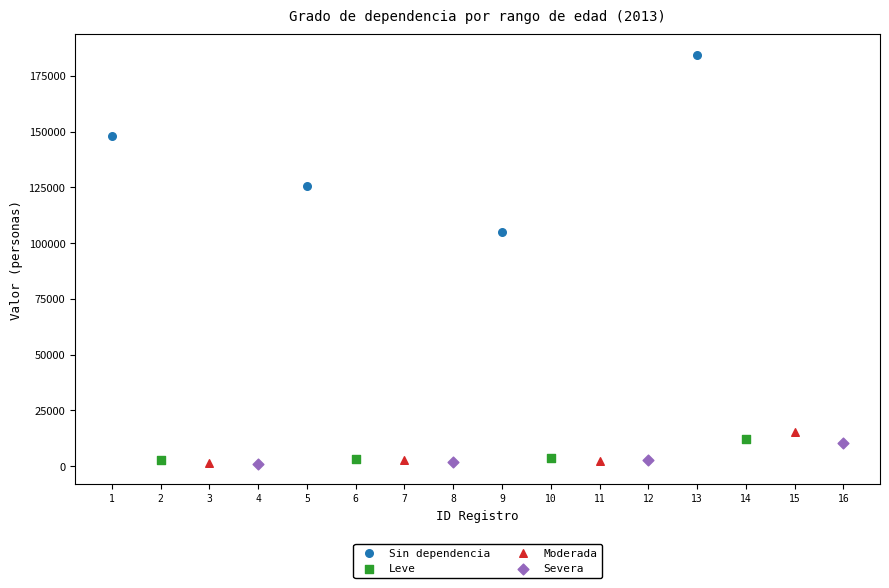

Which series contains the highest Y value?

Sin dependencia